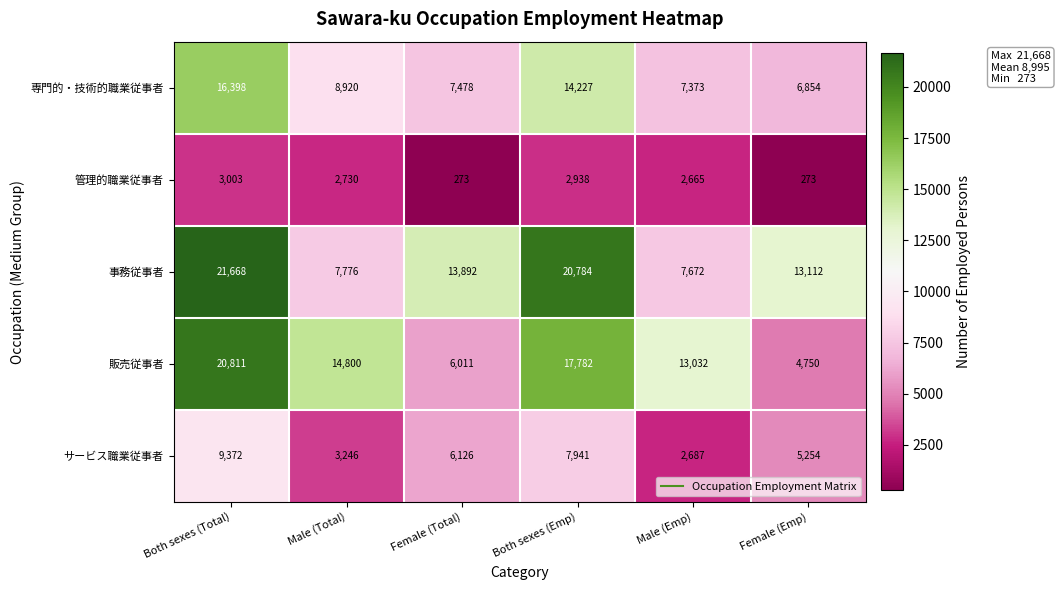

Is it true that サービス職業従事者 equals 9978 at Female (Total)?

False